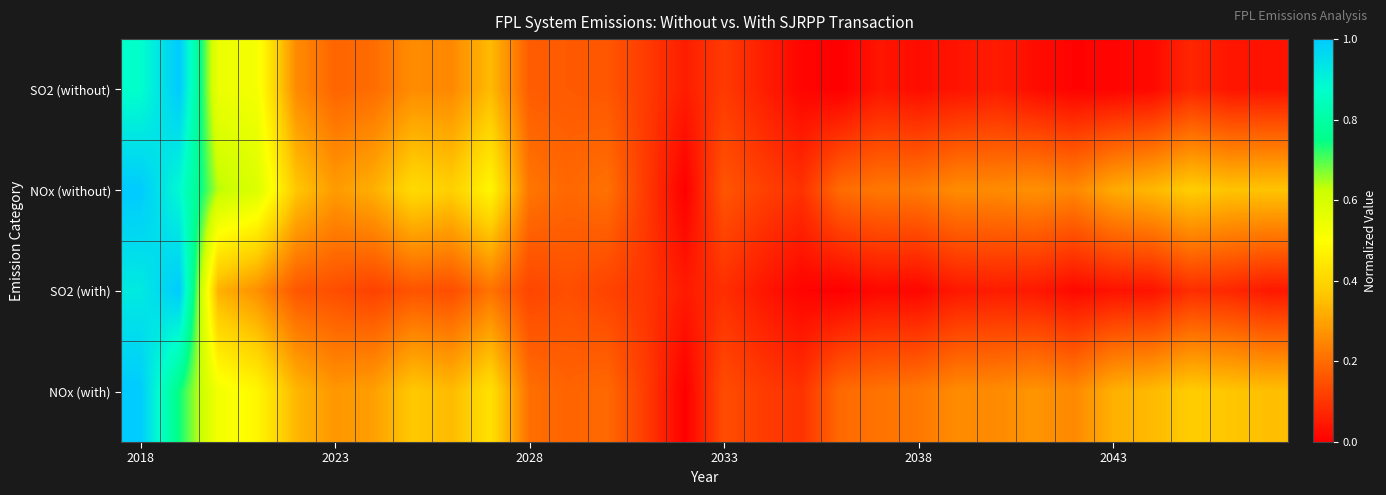

At which category is the sum across all series the highest?

2018